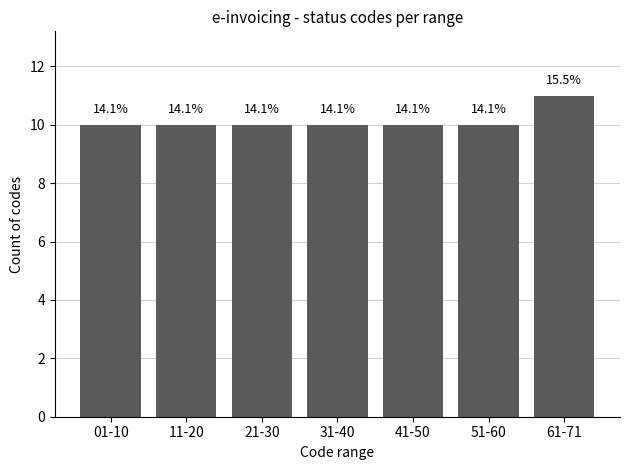

What is the label of the 6th bar from the left?

51-60